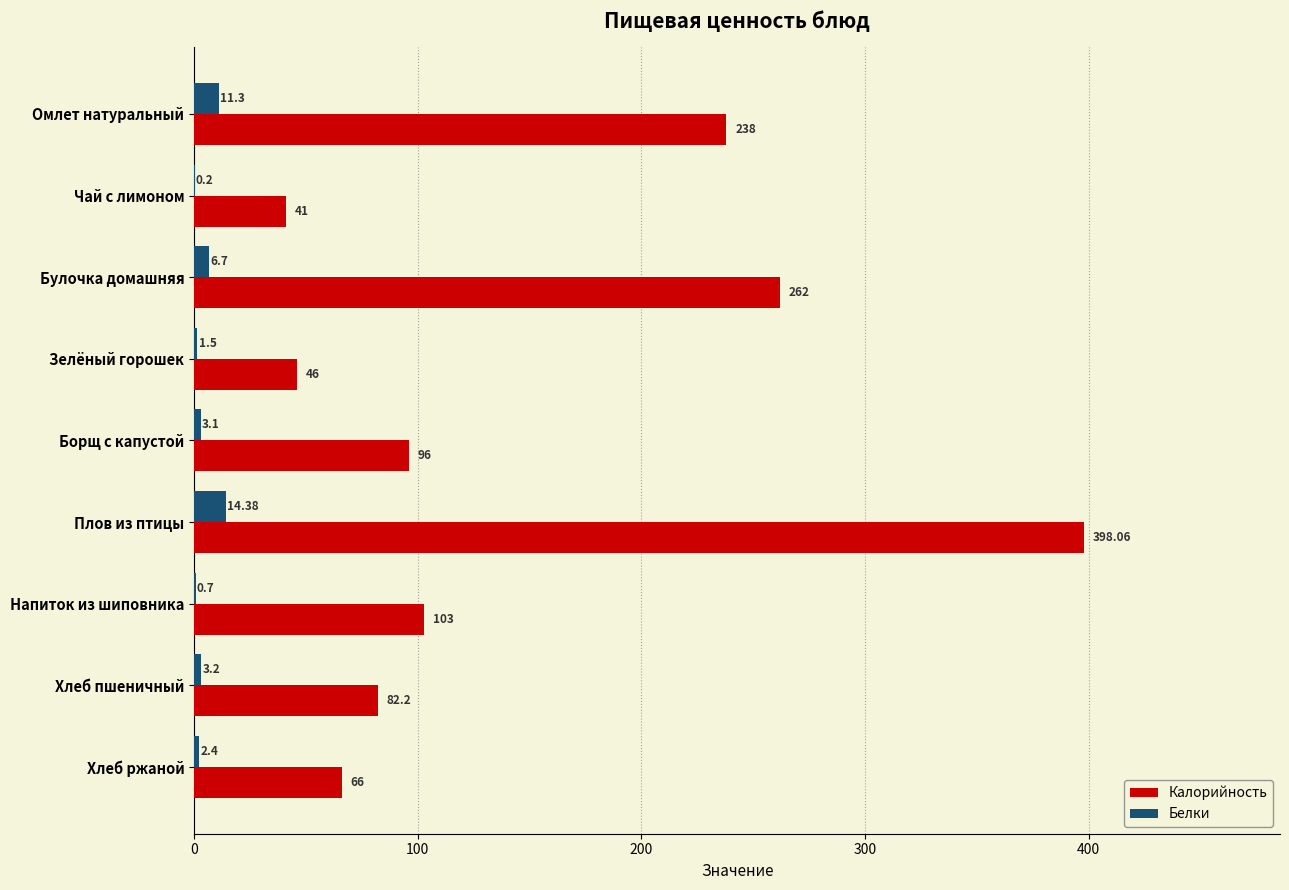

At which category is the sum across all series the highest?

Плов из птицы